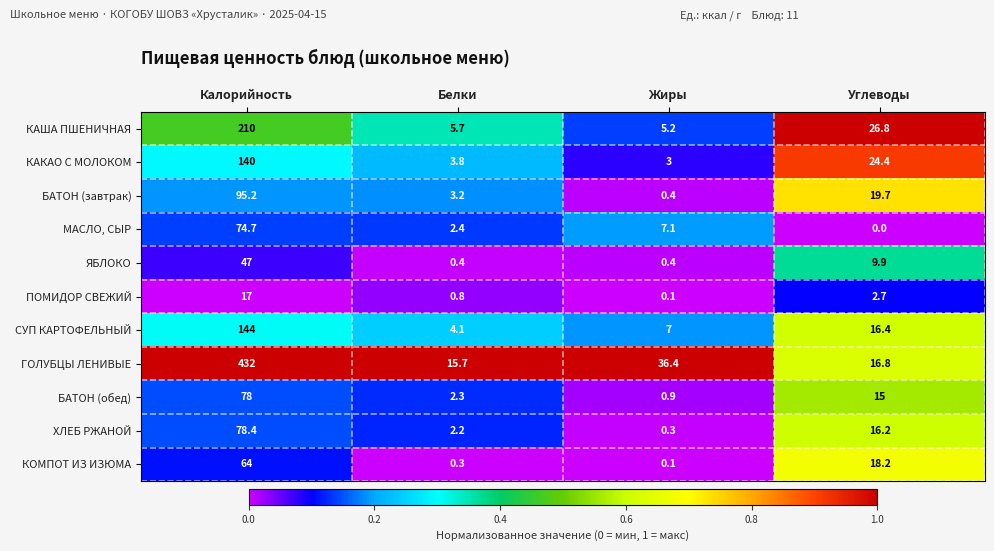

What is the difference between the maximum and minimum values in the КАША ПШЕНИЧНАЯ series?

204.8